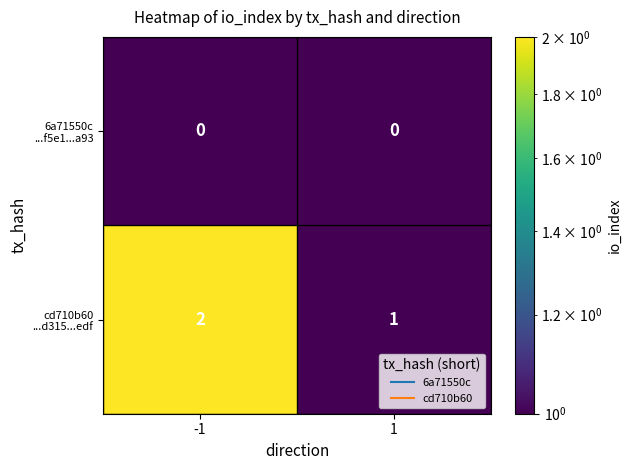

Which series has the largest total across all categories?

cd710b60 ...d315...edf